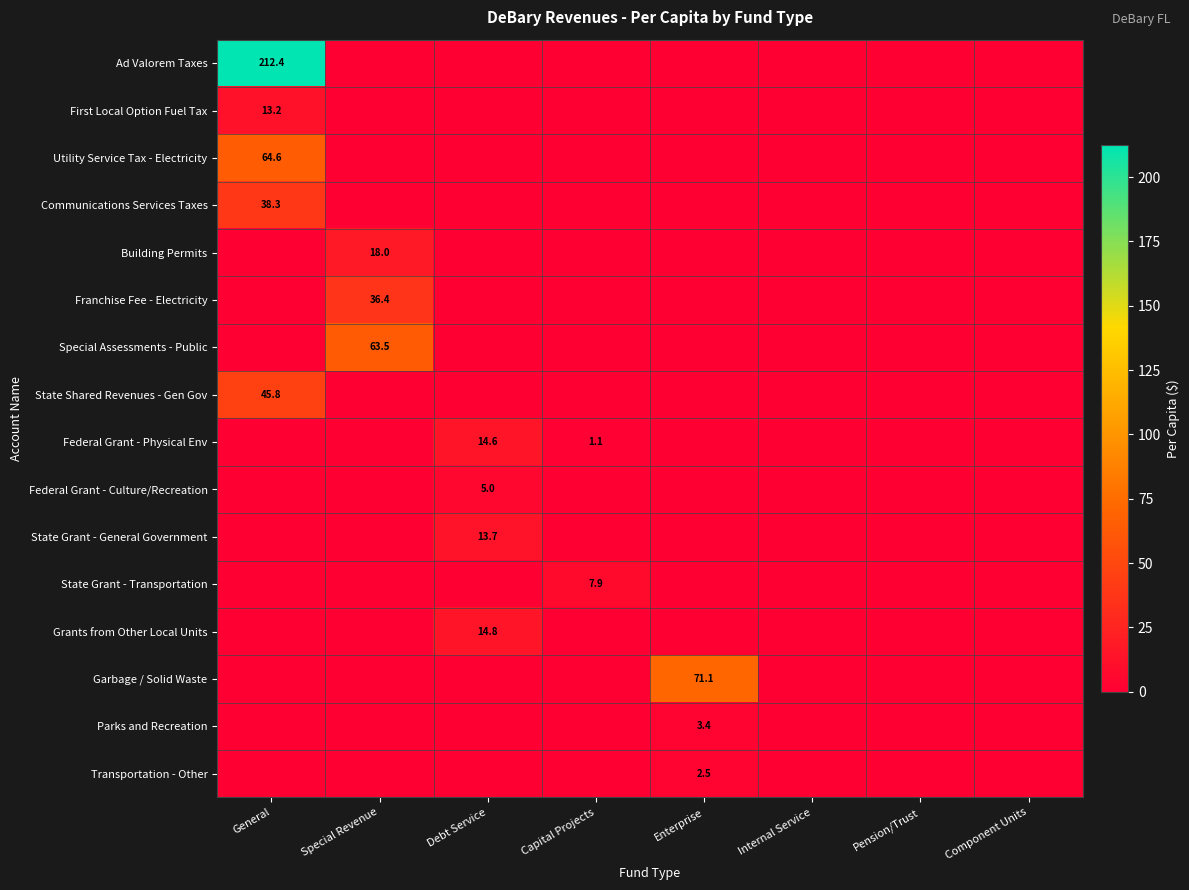

What is the sum of all State Grant - General Government values?

13.7